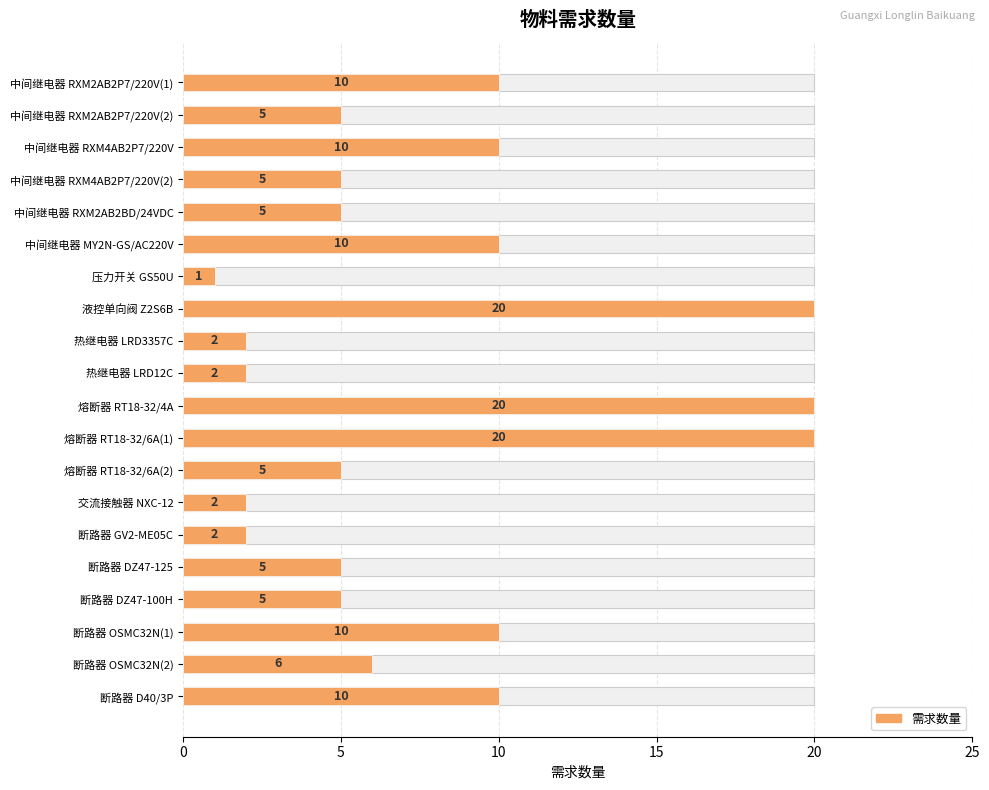

How many bars are there in total?

20